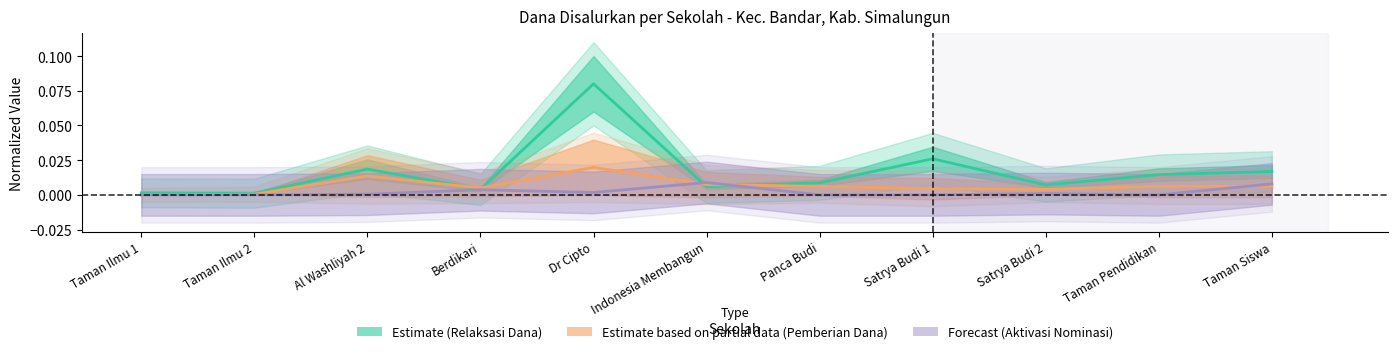

How many interior local peaks does the Pemberian Dari Aktivasi Nominasi (Dana) series have?

3